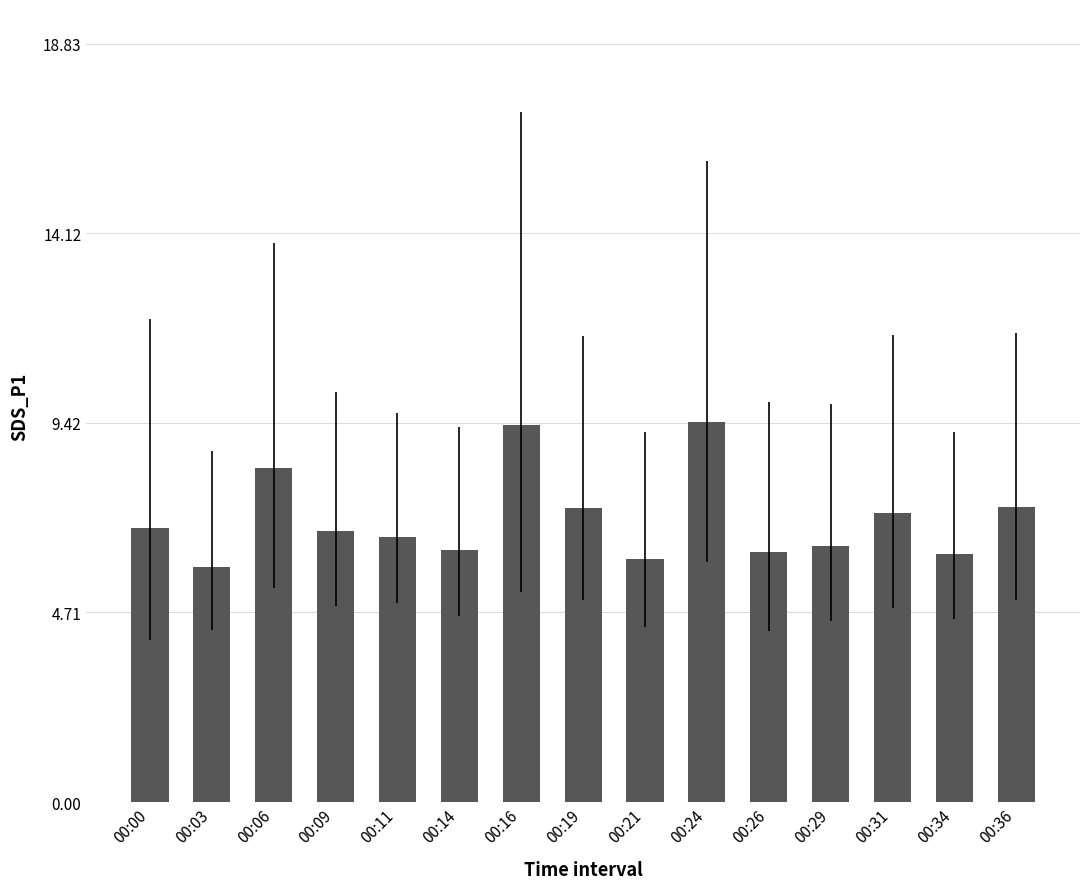

True or false: the data shows 3.7 at 00:16.

False